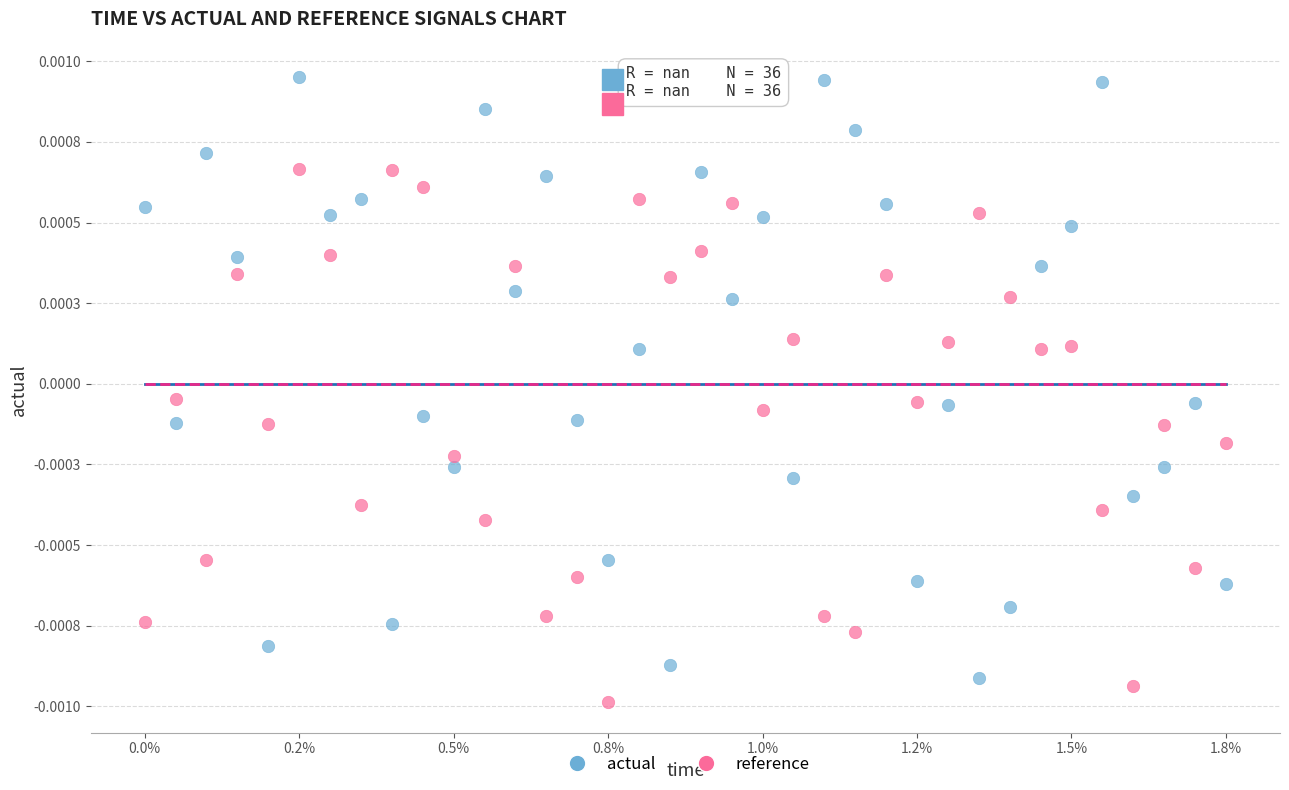

What are all the series names shown in the legend?

actual, reference